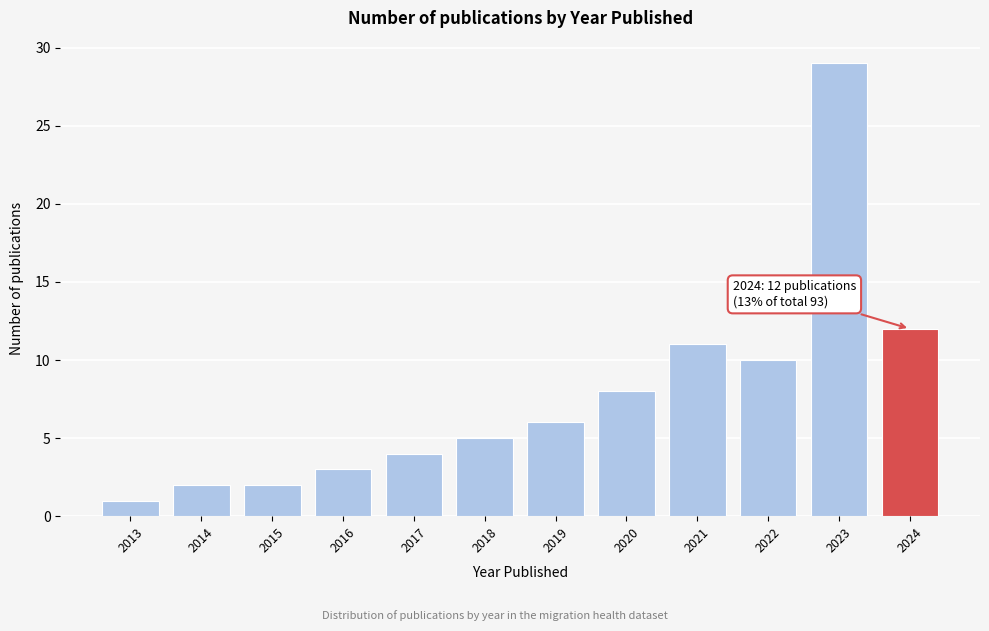

Reading left to right, extract all data points from this chart.

2013=1	2014=2	2015=2	2016=3	2017=4	2018=5	2019=6	2020=8	2021=11	2022=10	2023=29	2024=12